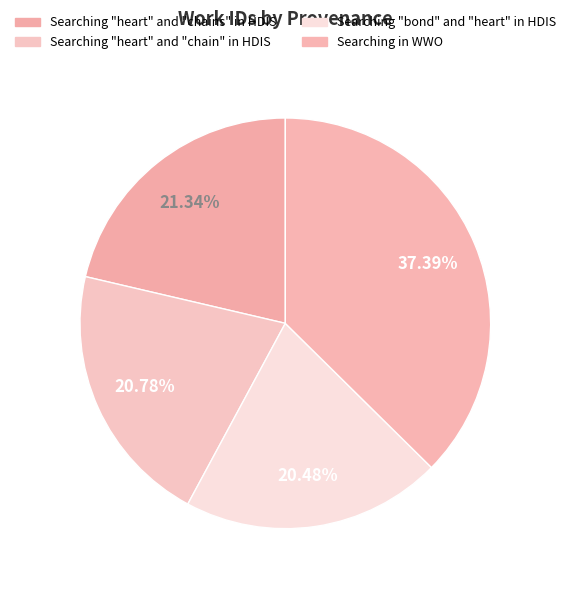

How many slices are in this pie chart?

4